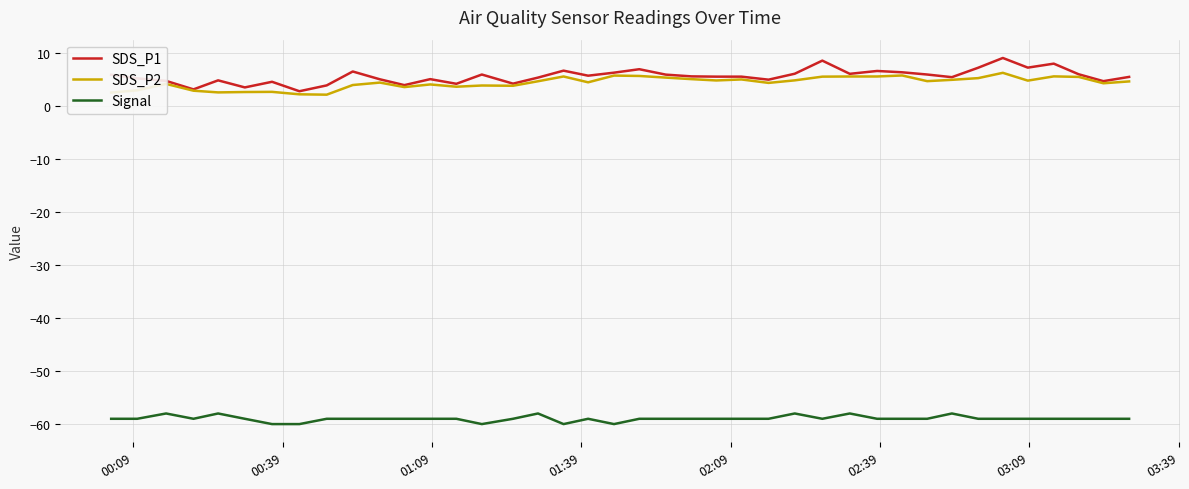

What is the highest value of the SDS_P2 series?

6.2